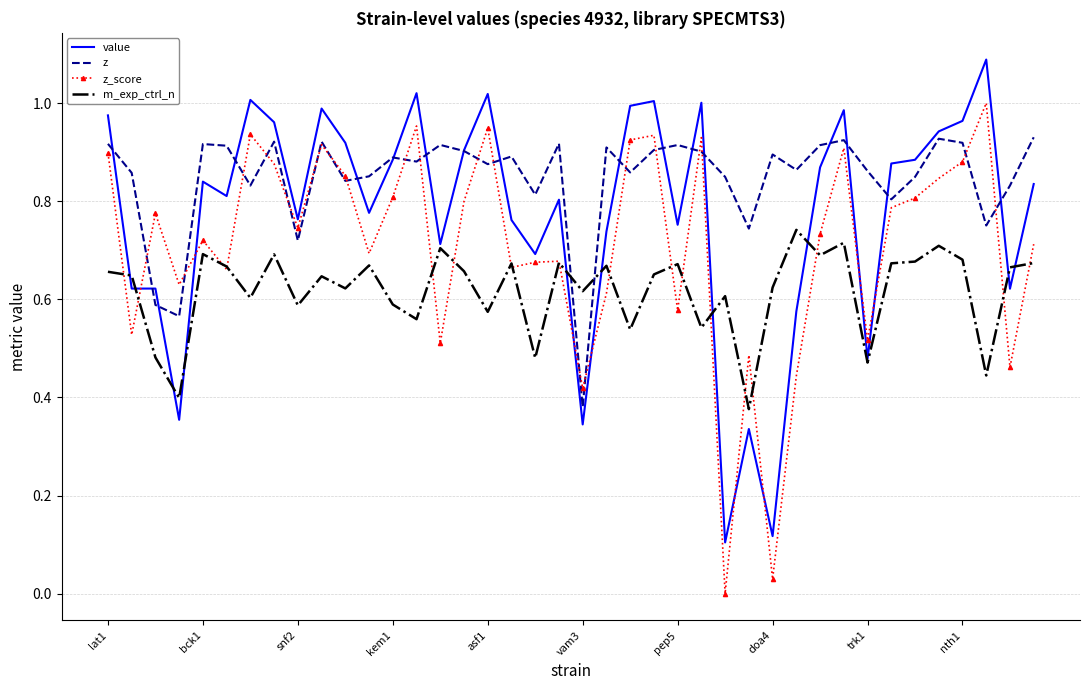

List the series in order of their overall mean, lowest first.

m_exp_ctrl_n, z_score, value, z